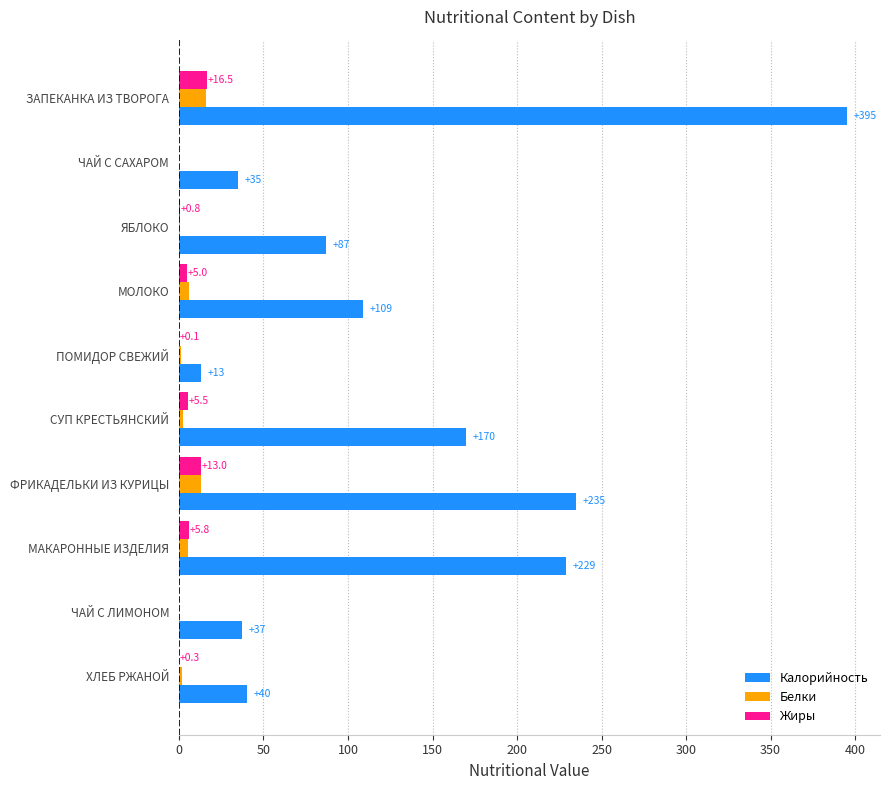

At which category is the sum across all series the highest?

ЗАПЕКАНКА ИЗ ТВОРОГА